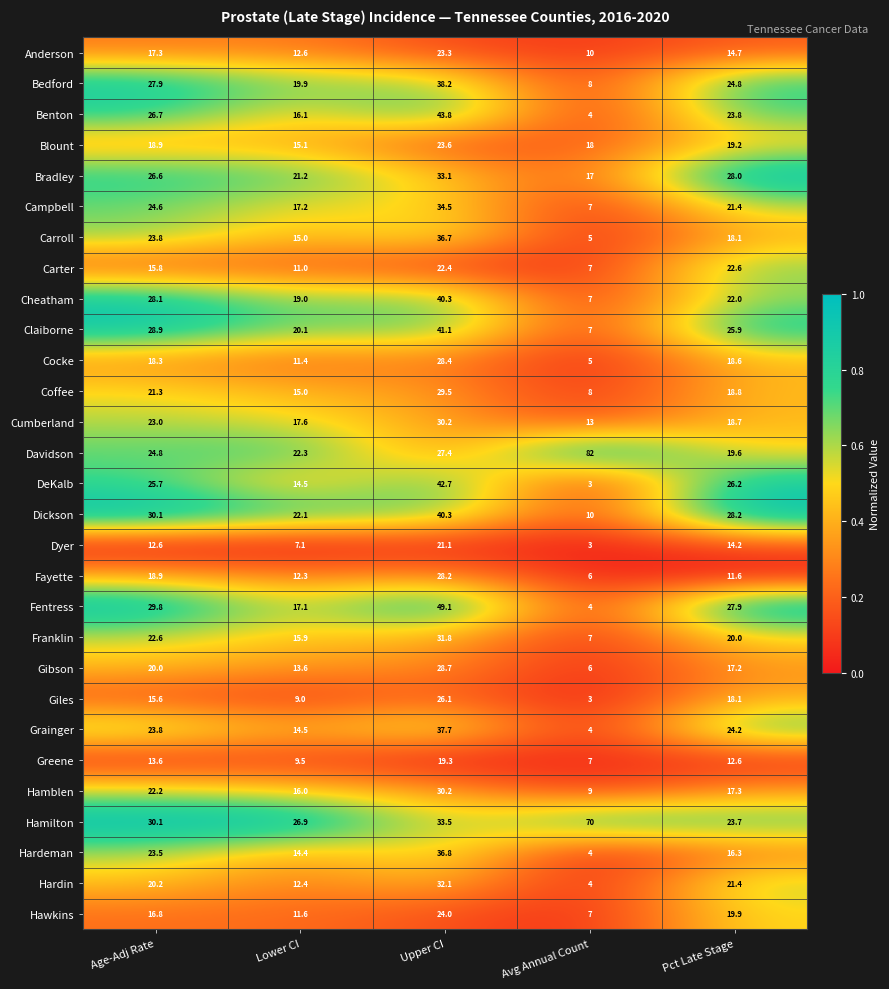

Where is Campbell nearest to the value 20?

Pct Late Stage